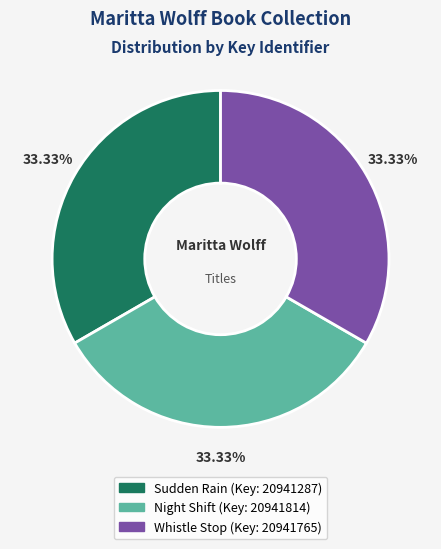

What is the total percentage of Night Shift and Whistle Stop?

66.7%